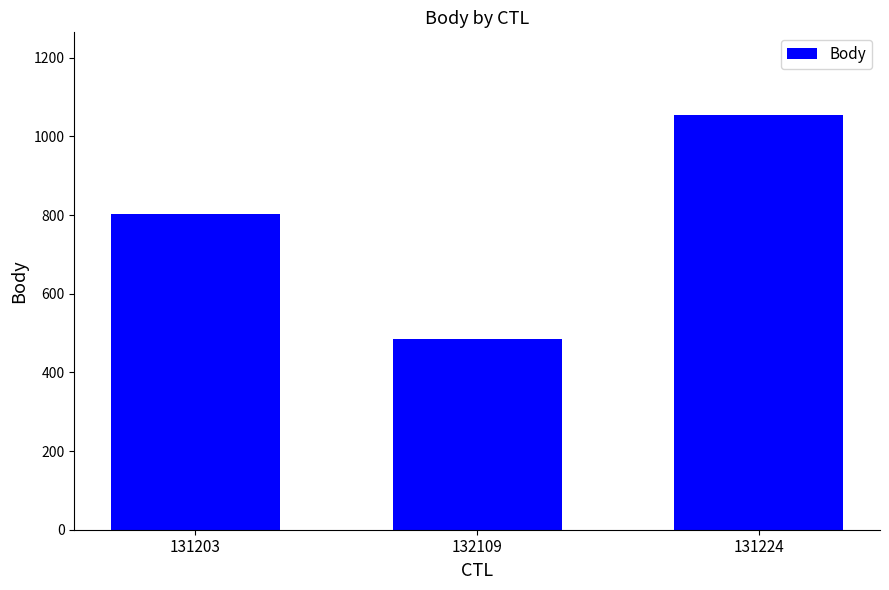

What is the label of the 3rd bar from the right?

131203